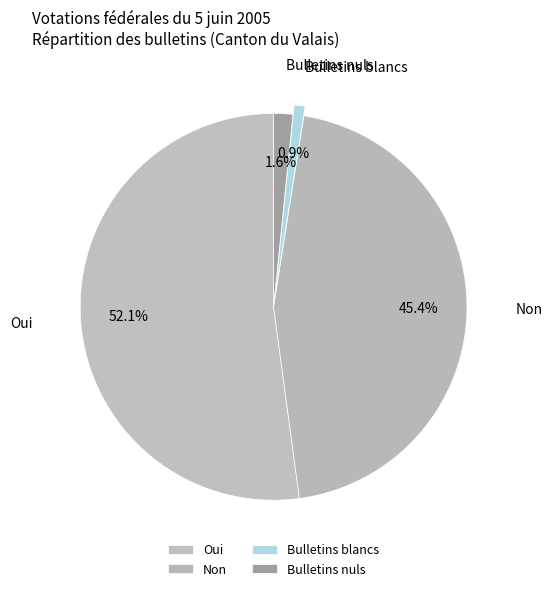

Which slice is the smallest?

Bulletins blancs